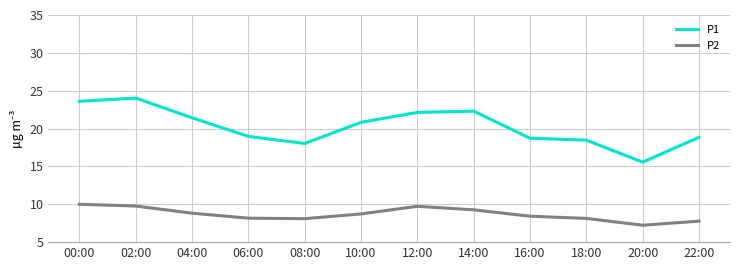

At which label does P1 reach its peak?

02:00